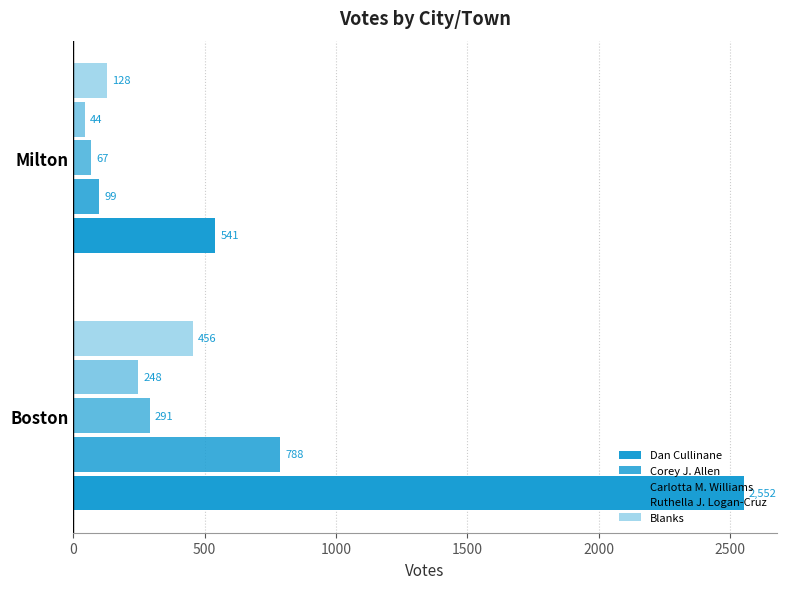

How many distinct data groups are displayed?

5